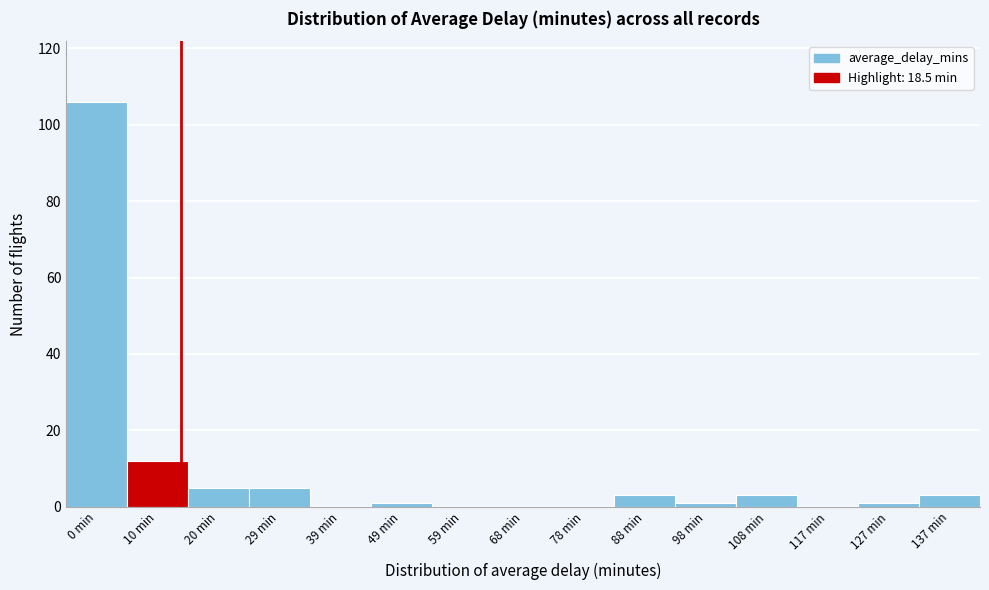

Reading left to right, what are all the values shown in this chart?

0 min=106	10 min=12	20 min=5	29 min=5	39 min=0	49 min=1	59 min=0	68 min=0	78 min=0	88 min=3	98 min=1	108 min=3	117 min=0	127 min=1	137 min=3